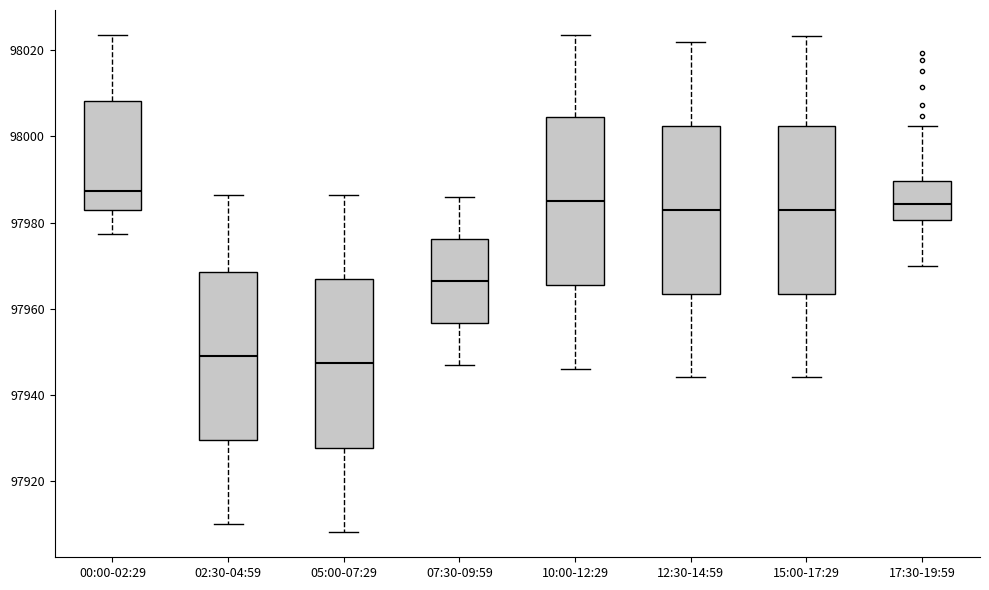

Reading left to right, read every box against the y-axis: the position of its median line, the range the box covers, and the ends of its whiskers. The values are not printed on the chart, so give them approximately, as read against the axis.

00:00-02:29: median 97988, box 97982 to 98008, whiskers 97978 to 98024
02:30-04:59: median 97950, box 97930 to 97968, whiskers 97910 to 97986
05:00-07:29: median 97948, box 97928 to 97966, whiskers 97908 to 97986
07:30-09:59: median 97966, box 97956 to 97976, whiskers 97948 to 97986
10:00-12:29: median 97986, box 97966 to 98004, whiskers 97946 to 98024
12:30-14:59: median 97984, box 97964 to 98002, whiskers 97944 to 98022
15:00-17:29: median 97984, box 97964 to 98002, whiskers 97944 to 98024
17:30-19:59: median 97984, box 97980 to 97990, whiskers 97970 to 98002